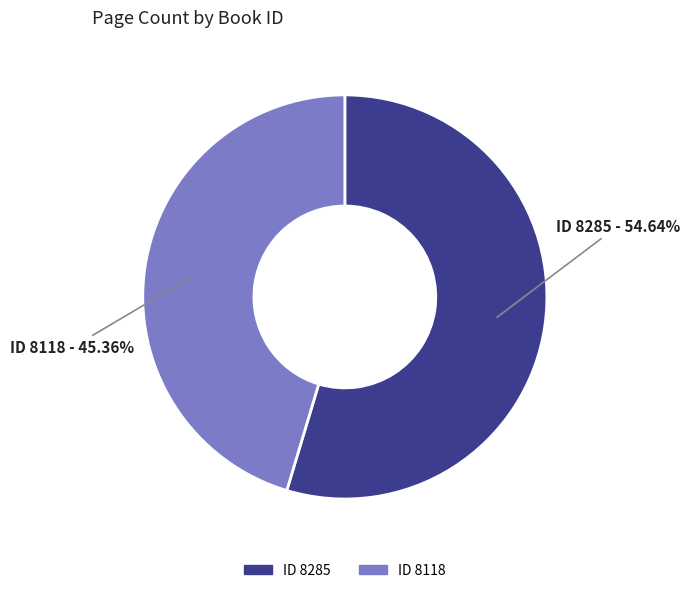

Is there any slice that represents more than half of the pie?

Yes